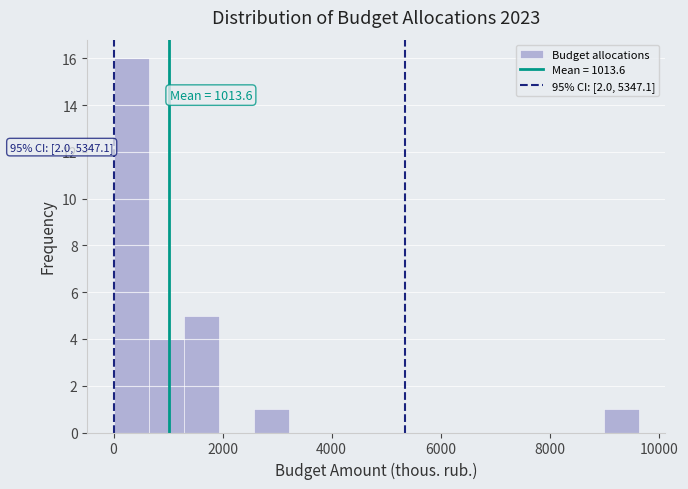

Read against the x-axis, roughly where is the centre of the tallest bar?

400